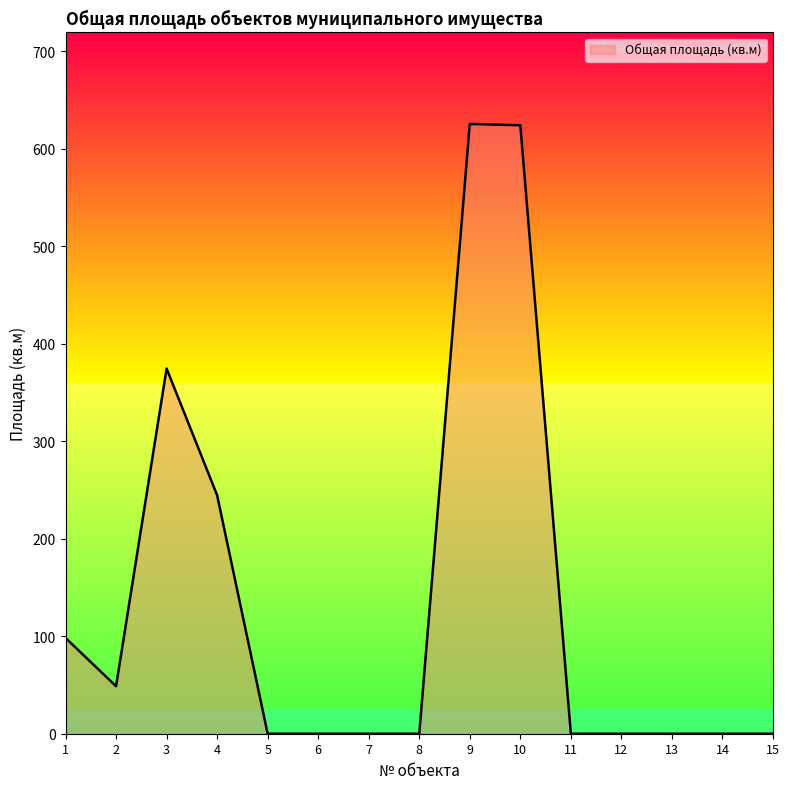

What is the difference between the maximum and minimum values?

625.2